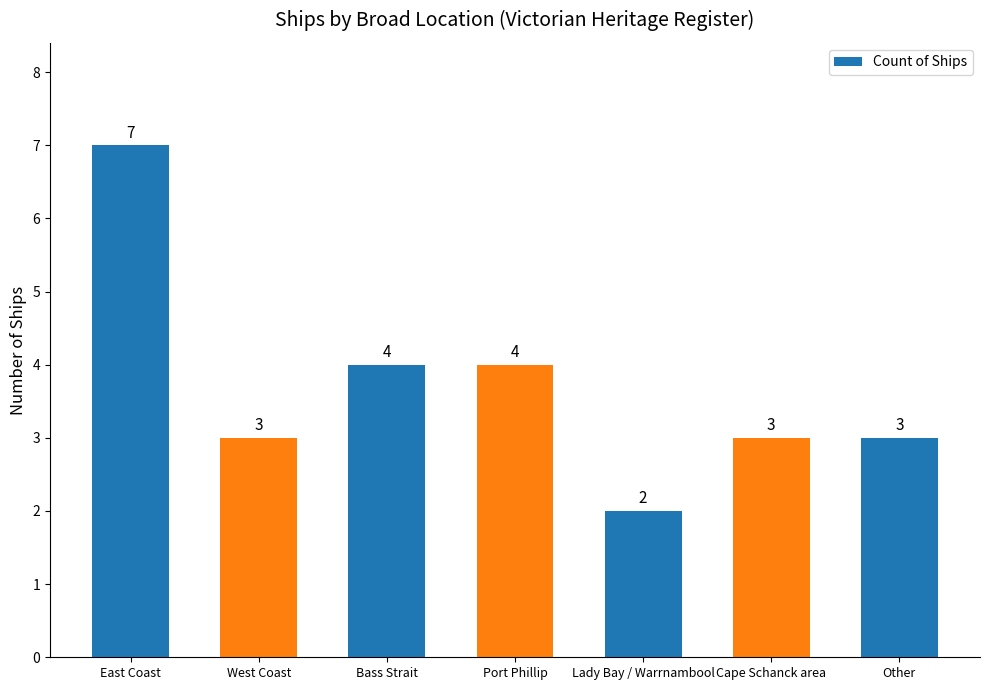

What is the change in value from East Coast to Port Phillip?

-3